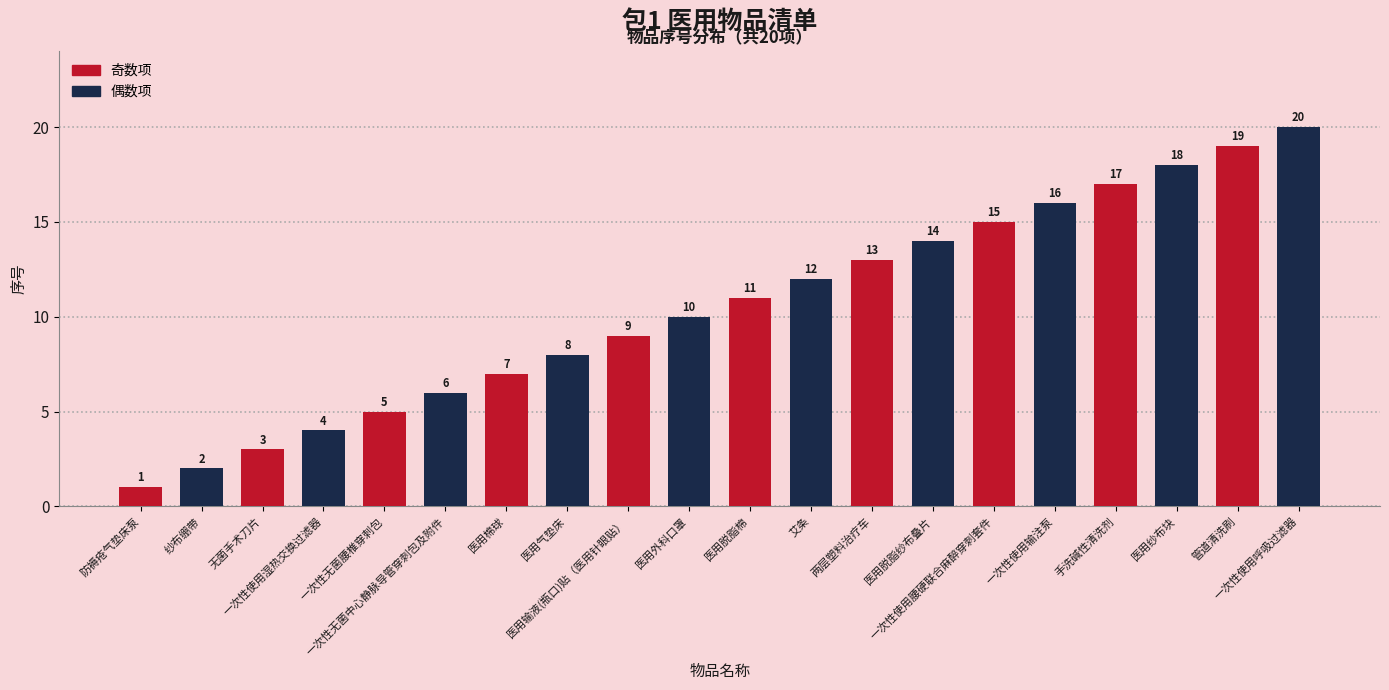

List the labels in order of value, smallest first.

防褥疮气垫床泵, 纱布绷带, 无菌手术刀片, 一次性使用湿热交换过滤器, 一次性无菌腰椎穿刺包, 一次性无菌中心静脉导管穿刺包及附件, 医用棉球, 医用气垫床, 医用输液(瓶口)贴（医用针眼贴）, 医用外科口罩, 医用脱脂棉, 艾条, 两层塑料治疗车, 医用脱脂纱布叠片, 一次性使用腰硬联合麻醉穿刺套件, 一次性使用输注泵, 手洗碱性清洗剂, 医用纱布块, 管道清洗刷, 一次性使用呼吸过滤器